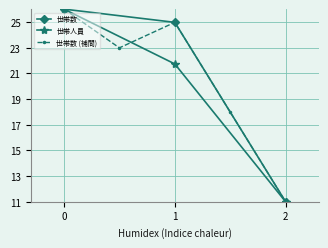

Which category has the lowest value in the 世帯数 series?

2